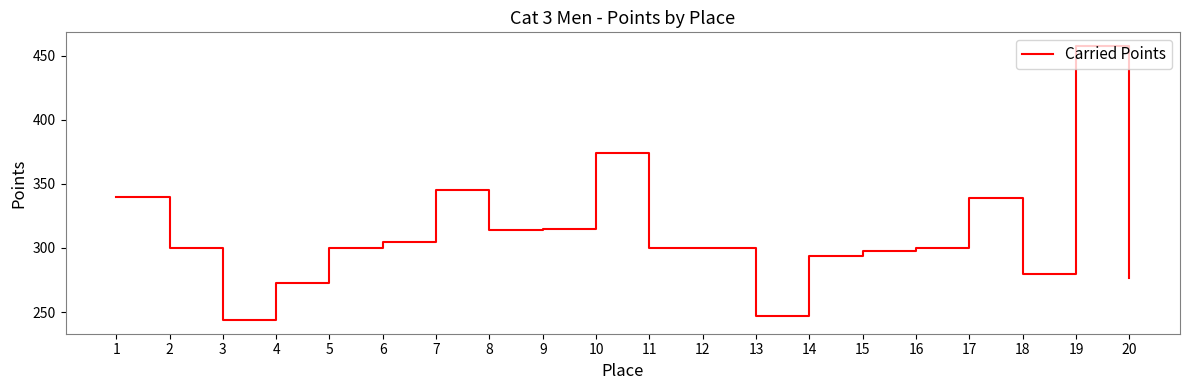

What is the difference between the values at 11 and 18?

20.3